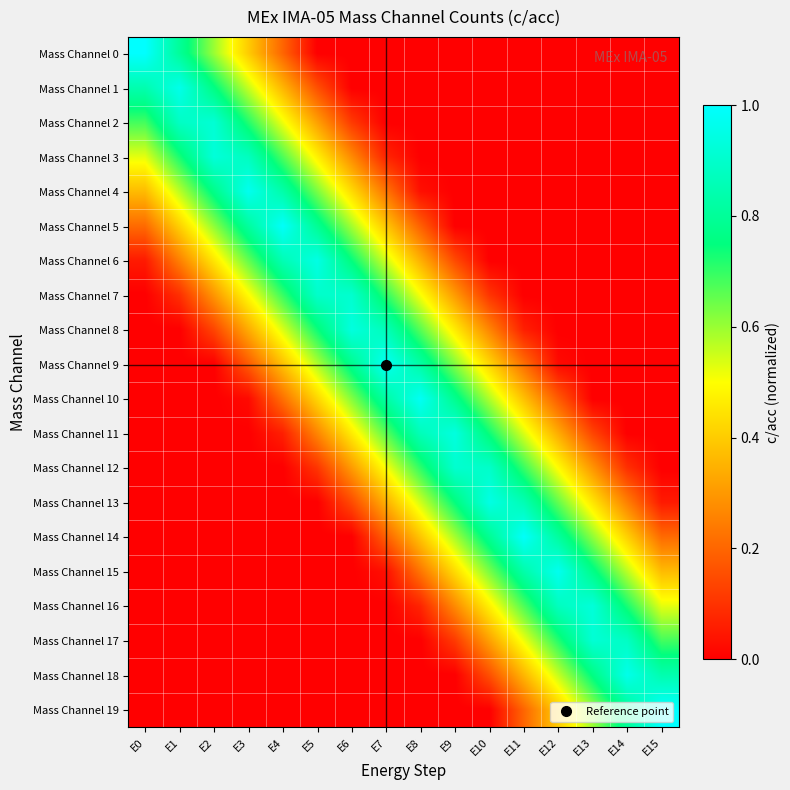

At how many categories does at least one series exceed 0?

16